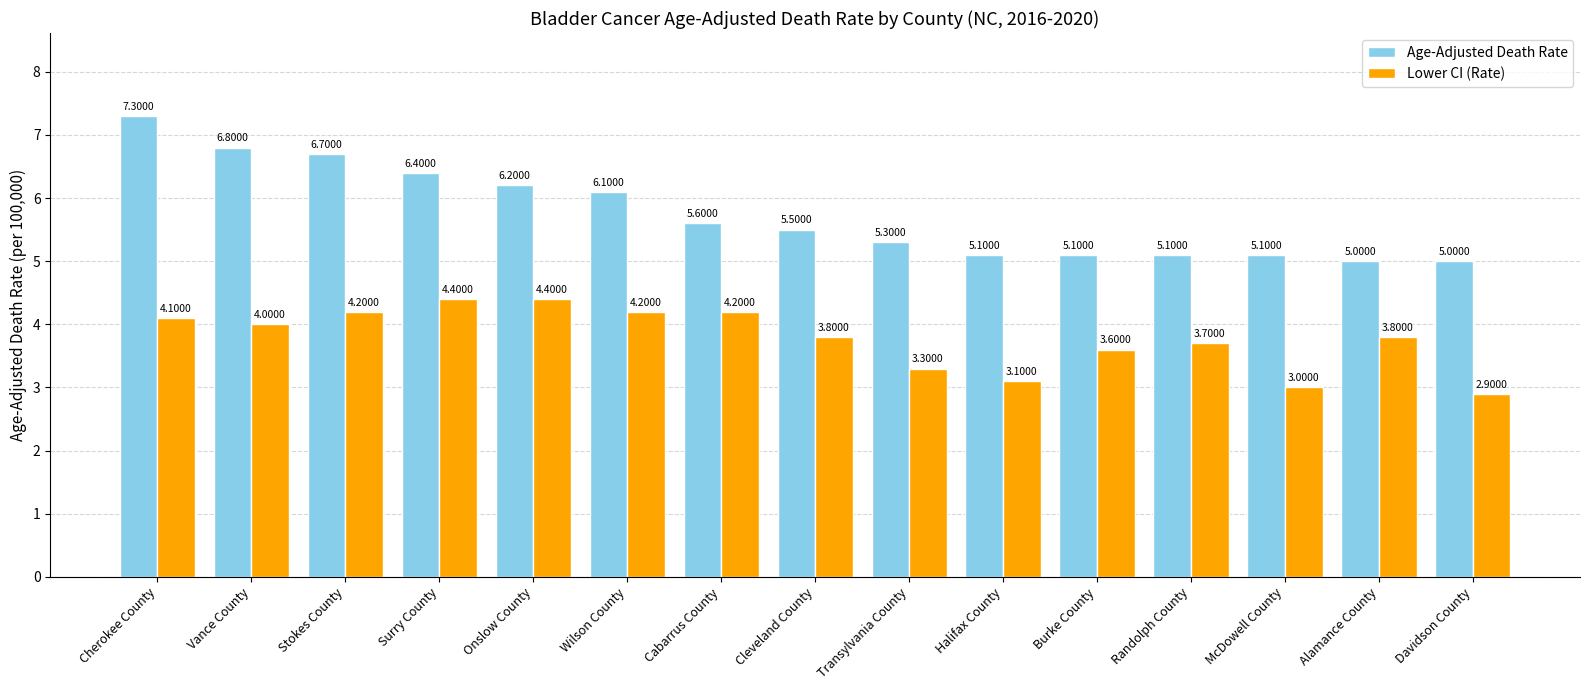

Which label corresponds to the largest value in the chart?

Cherokee County